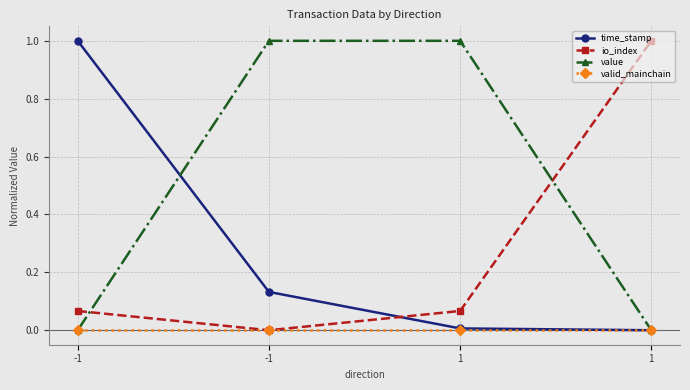

True or false: valid_mainchain and io_index intersect in this chart.

False